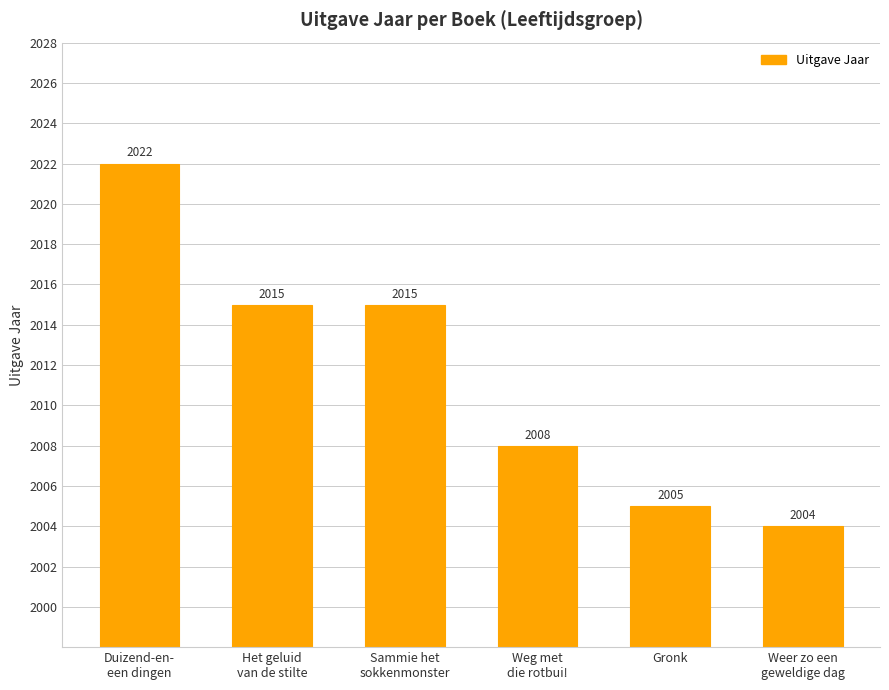

Reading left to right, list all the values displayed in this chart.

2022	2015	2015	2008	2005	2004